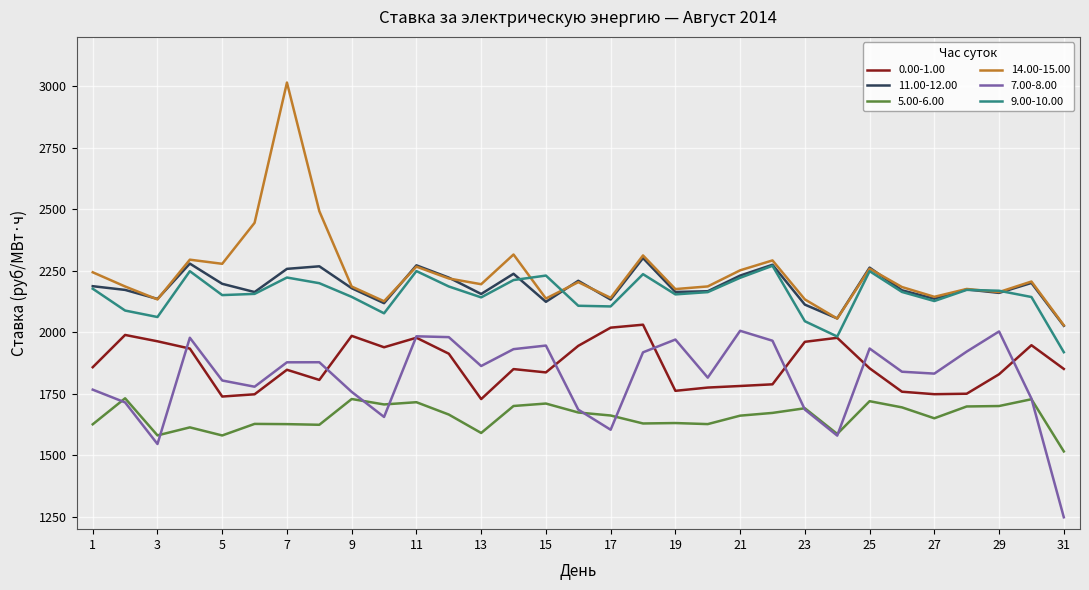

What are all the series names shown in the legend?

0.00-1.00, 11.00-12.00, 5.00-6.00, 14.00-15.00, 7.00-8.00, 9.00-10.00